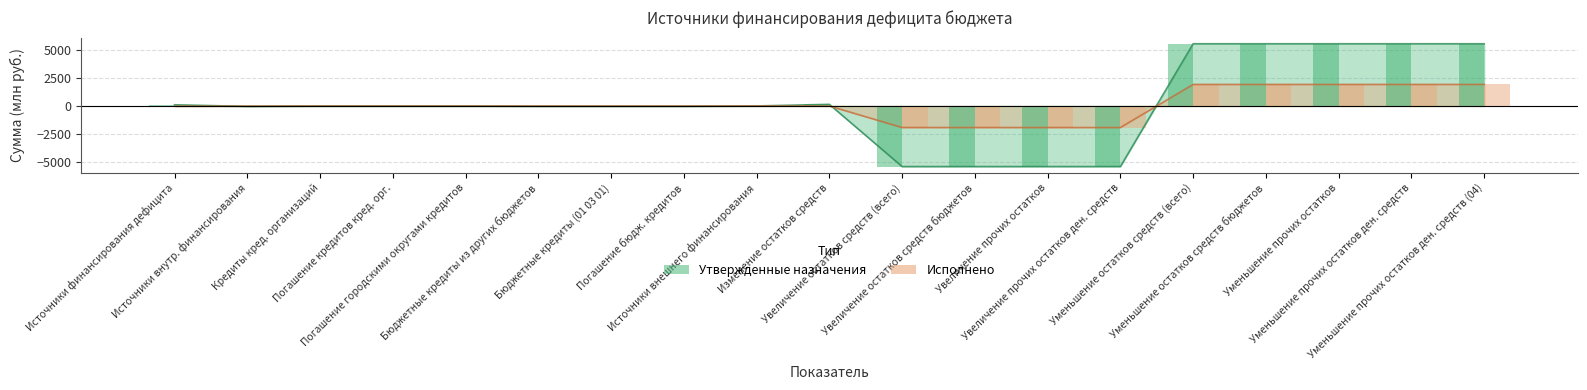

Are the bars horizontal?

No